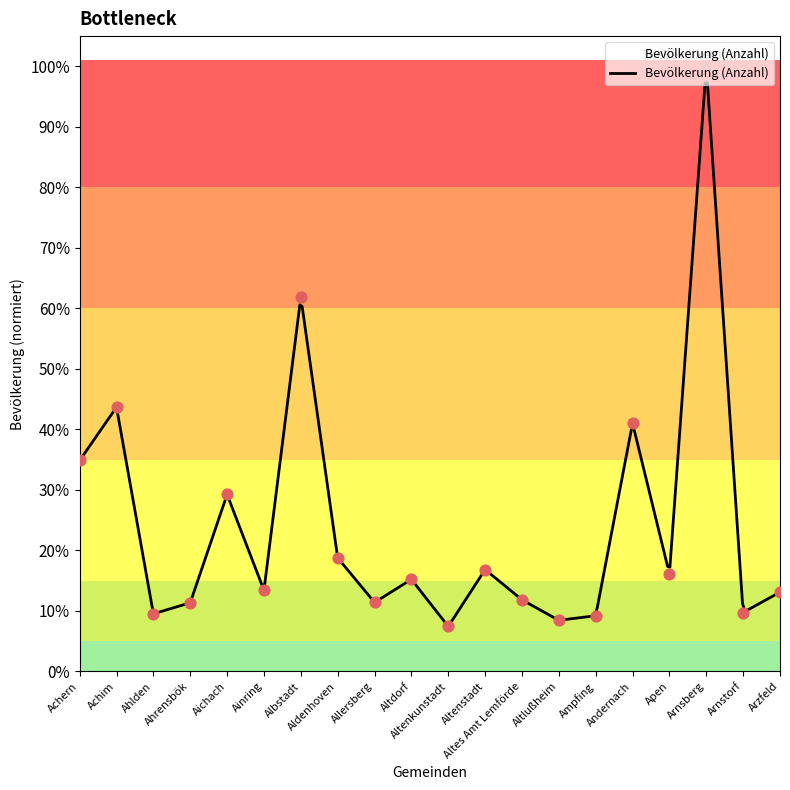

Between Altenkunstadt and Andernach, which is larger?

Andernach